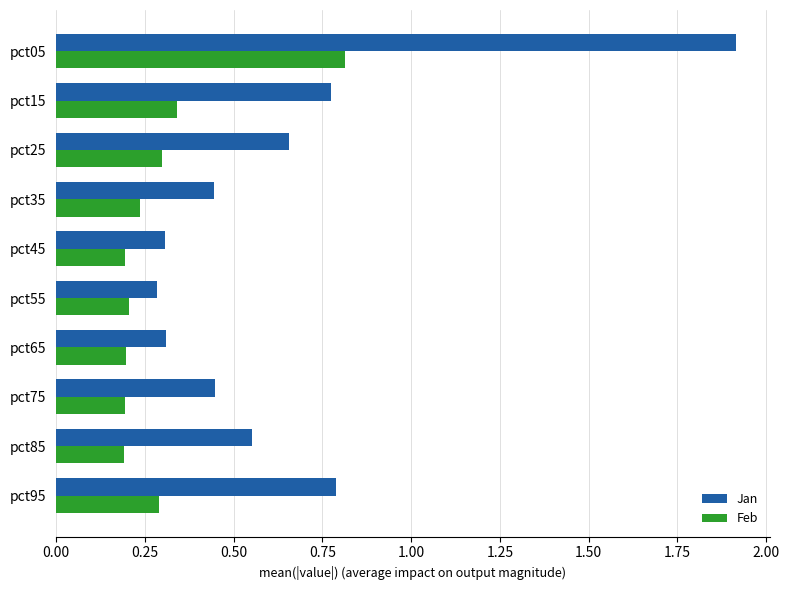

Which series has the largest range (max minus min)?

Jan